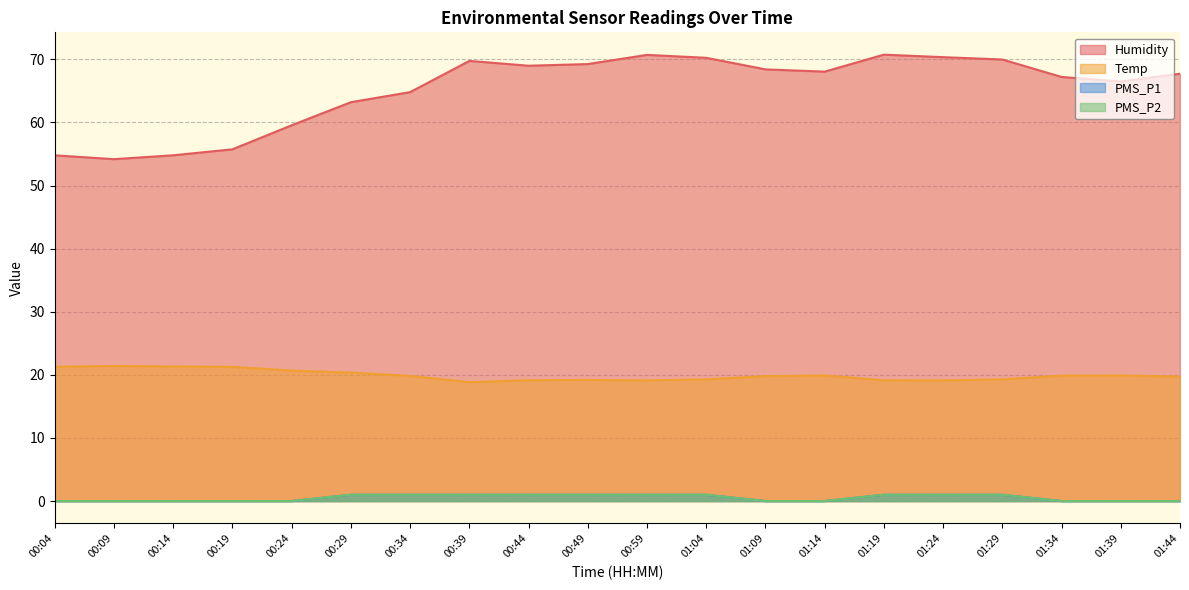

Which series has the largest total across all categories?

Humidity